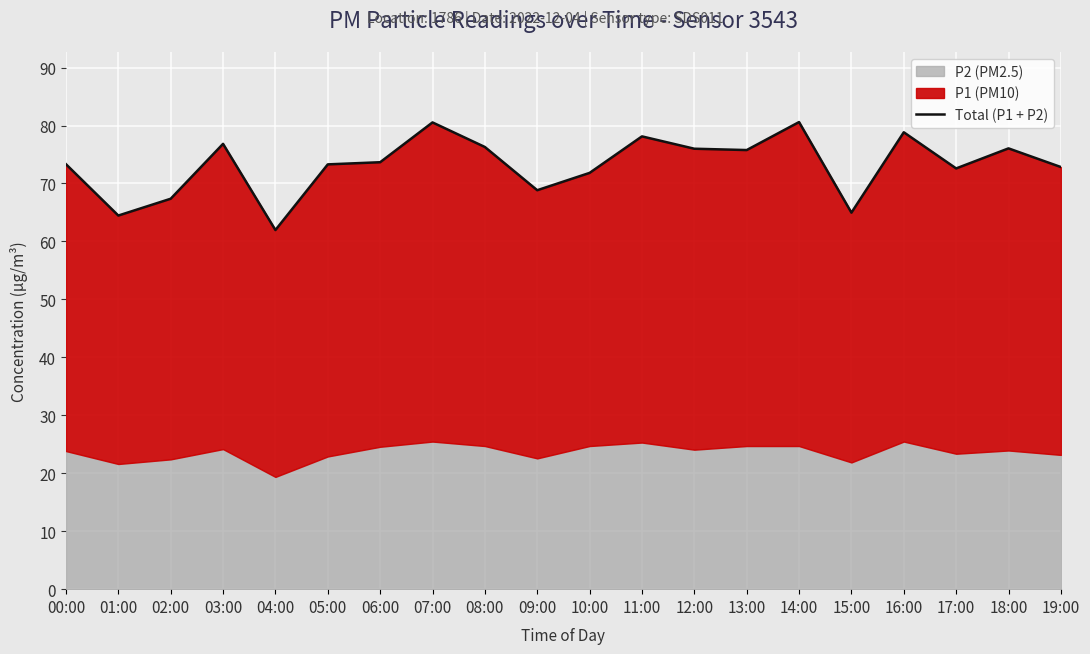

What is the difference between the second highest and minimum values?

18.6